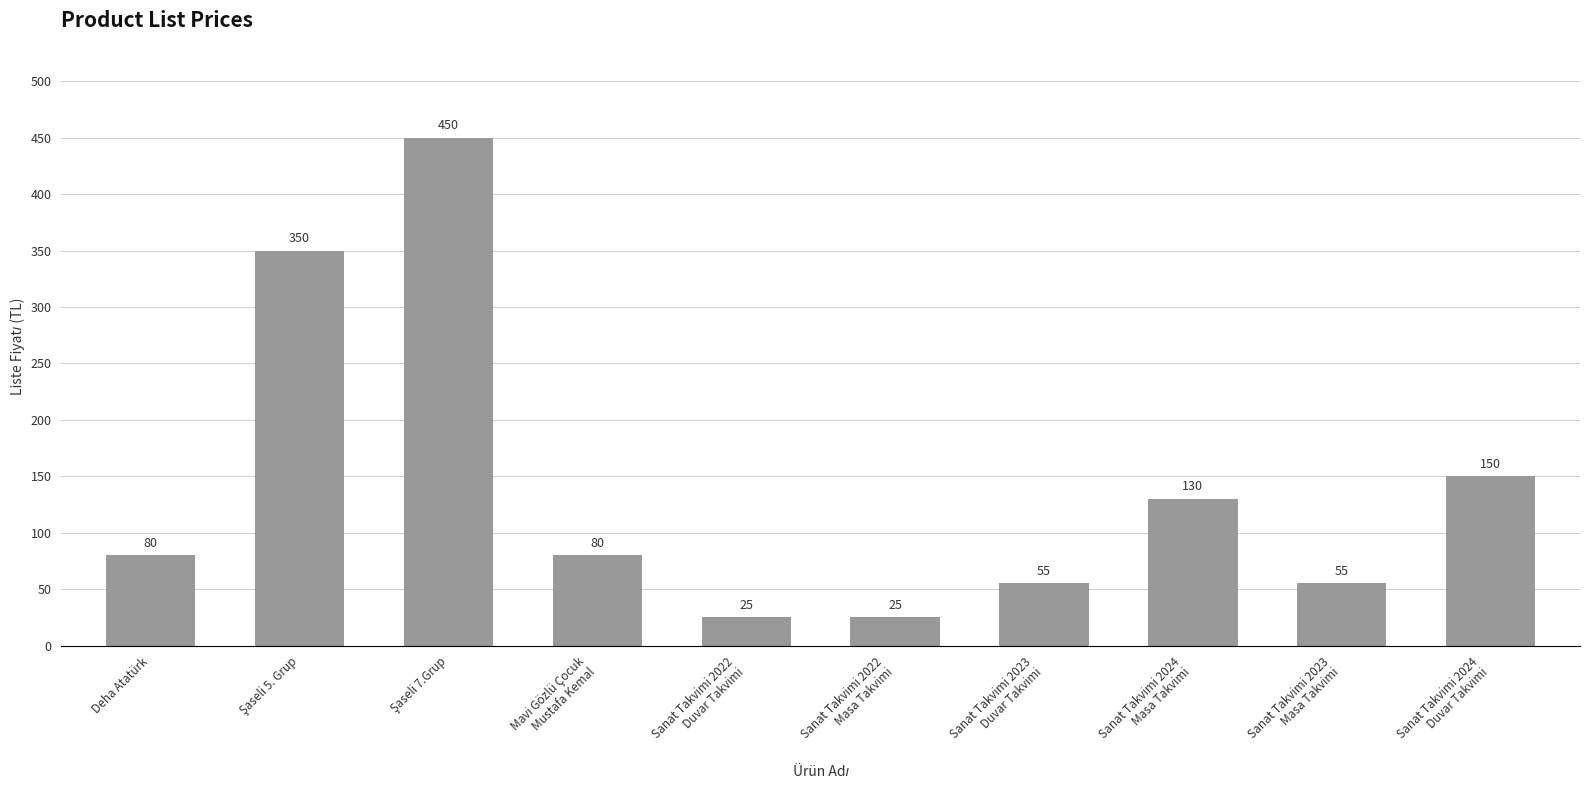

What is the label of the 10th bar from the right?

Deha Atatürk